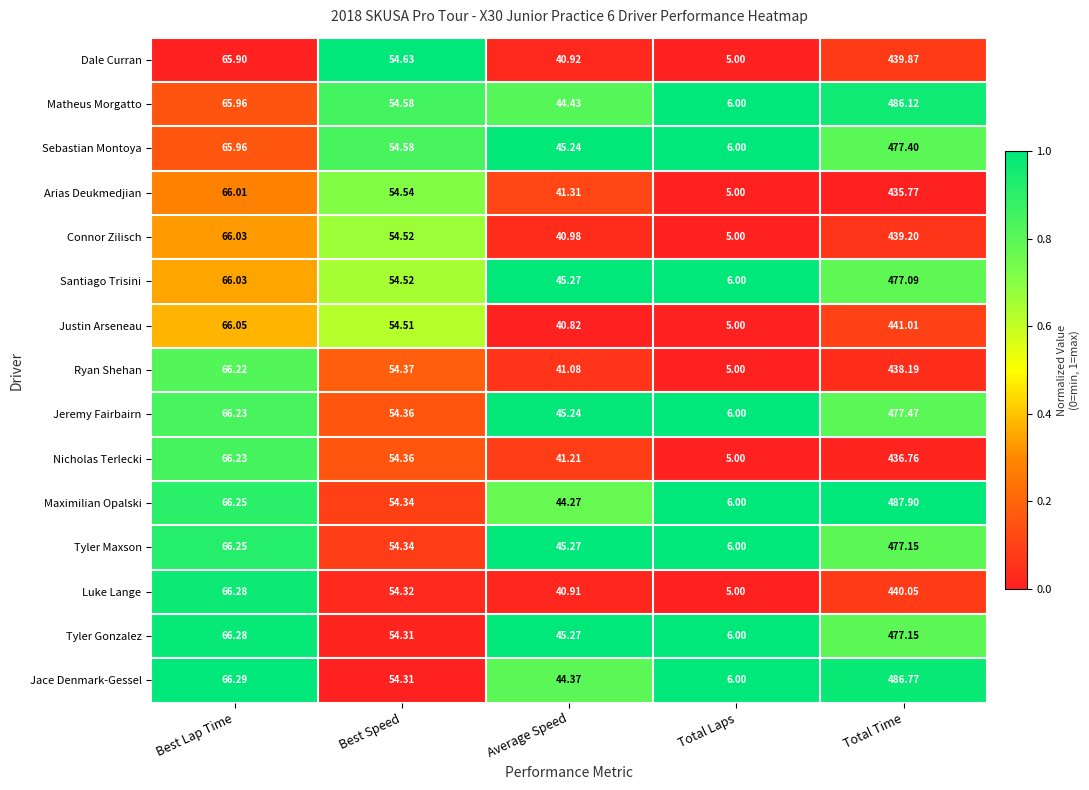

Which label corresponds to the largest value in the chart?

Total Time